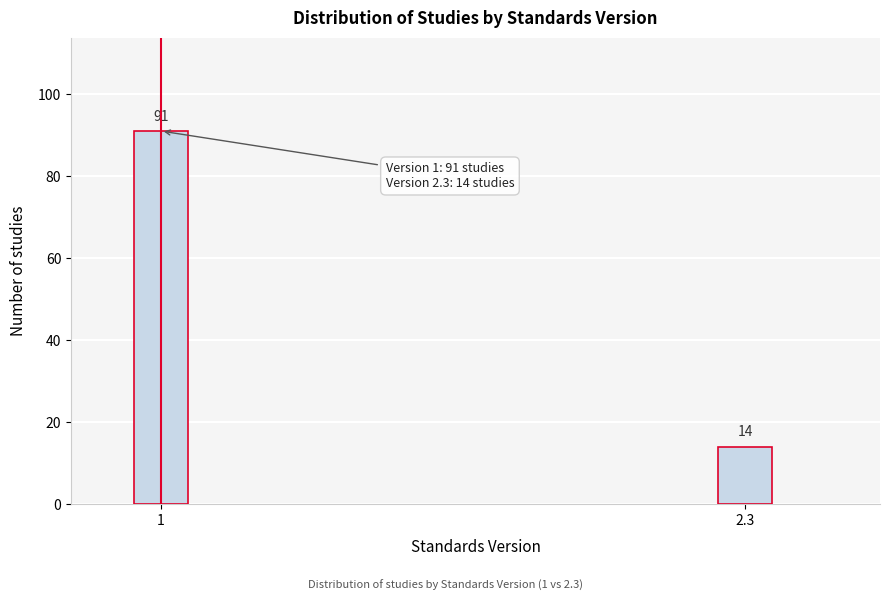

Reading left to right, list all the values displayed in this chart.

1=91	2.3=14